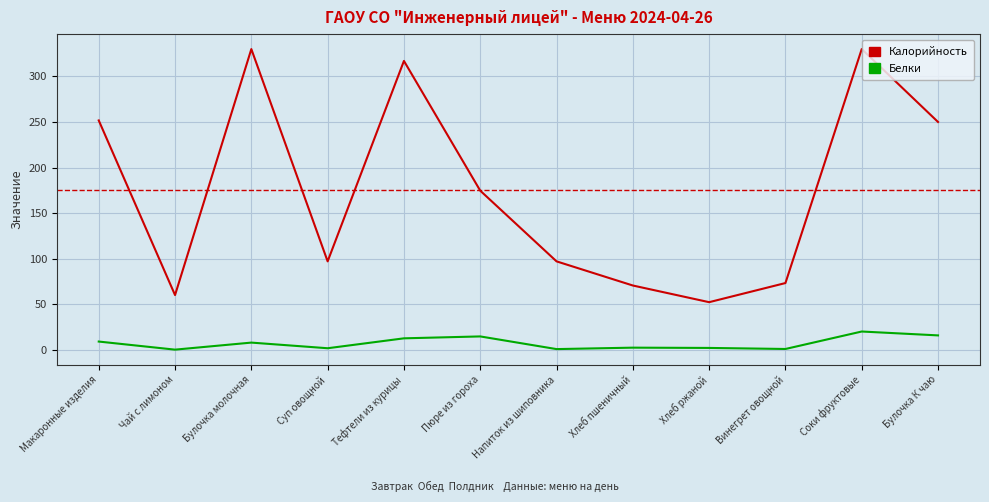

What position from the left is Булочка К чаю?

12